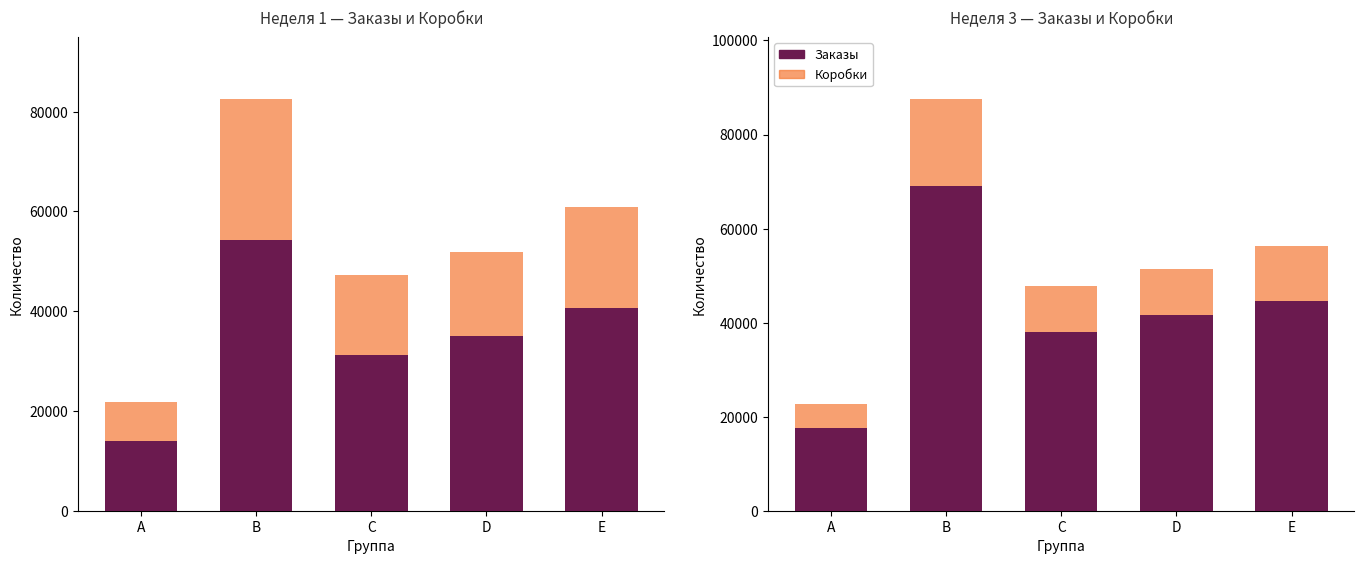

List the labels in order of Коробки value, smallest first.

A, C, D, E, B